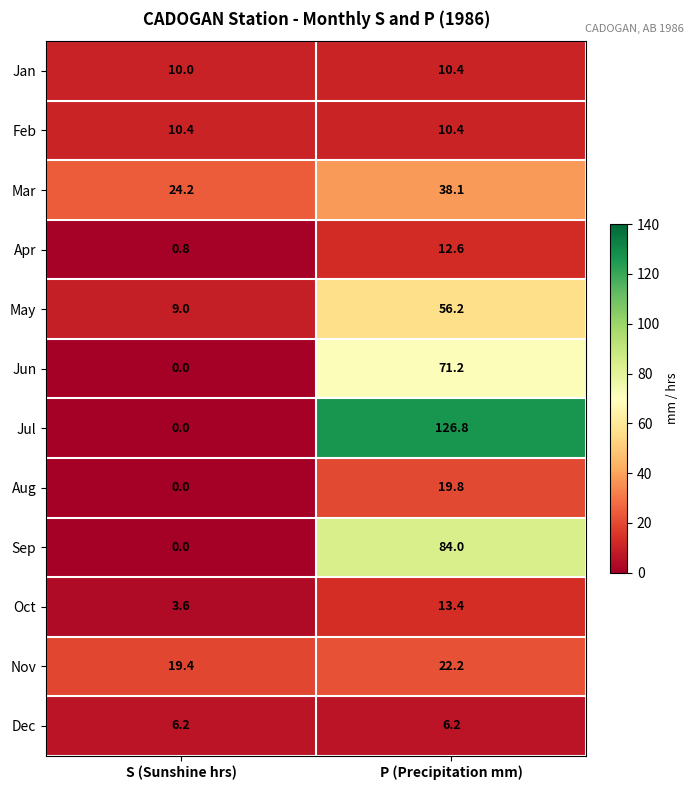

At how many categories does at least one series exceed 11?

2